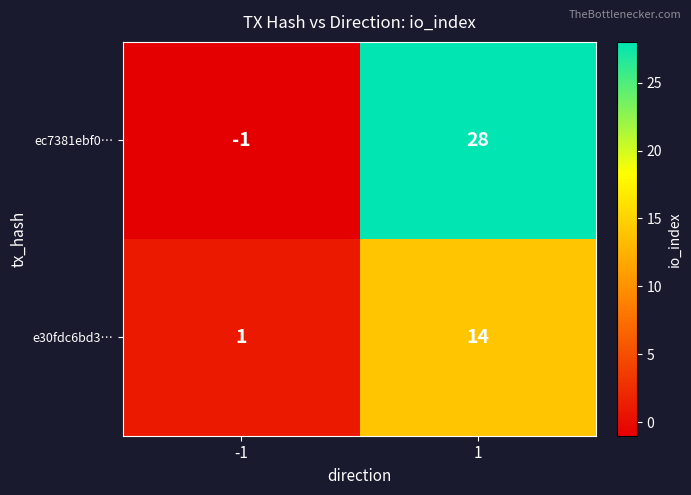

What is the difference between the highest and lowest values at -1?

2